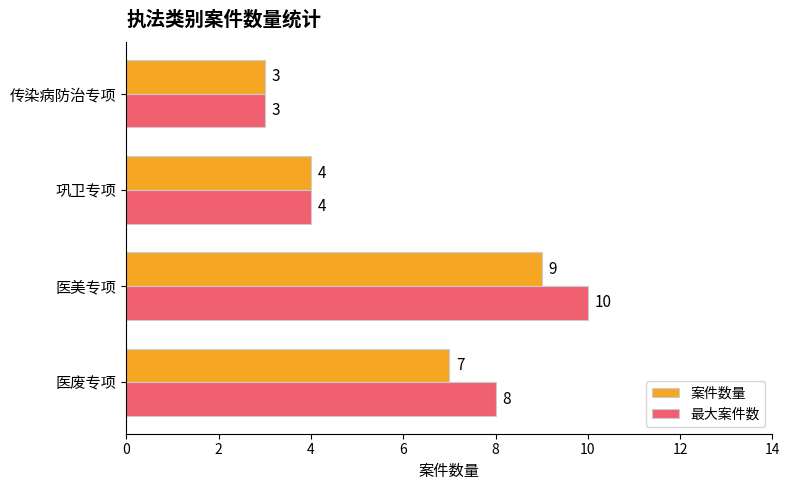

What is the maximum value for 案件数量?

9